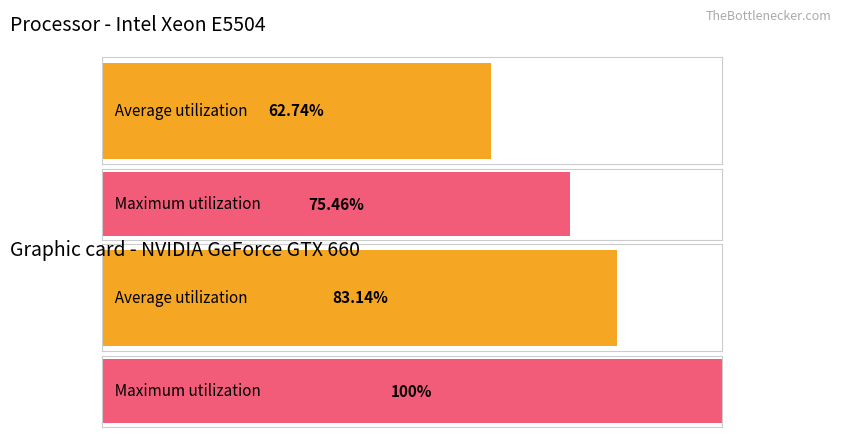

How many distinct data groups are displayed?

2